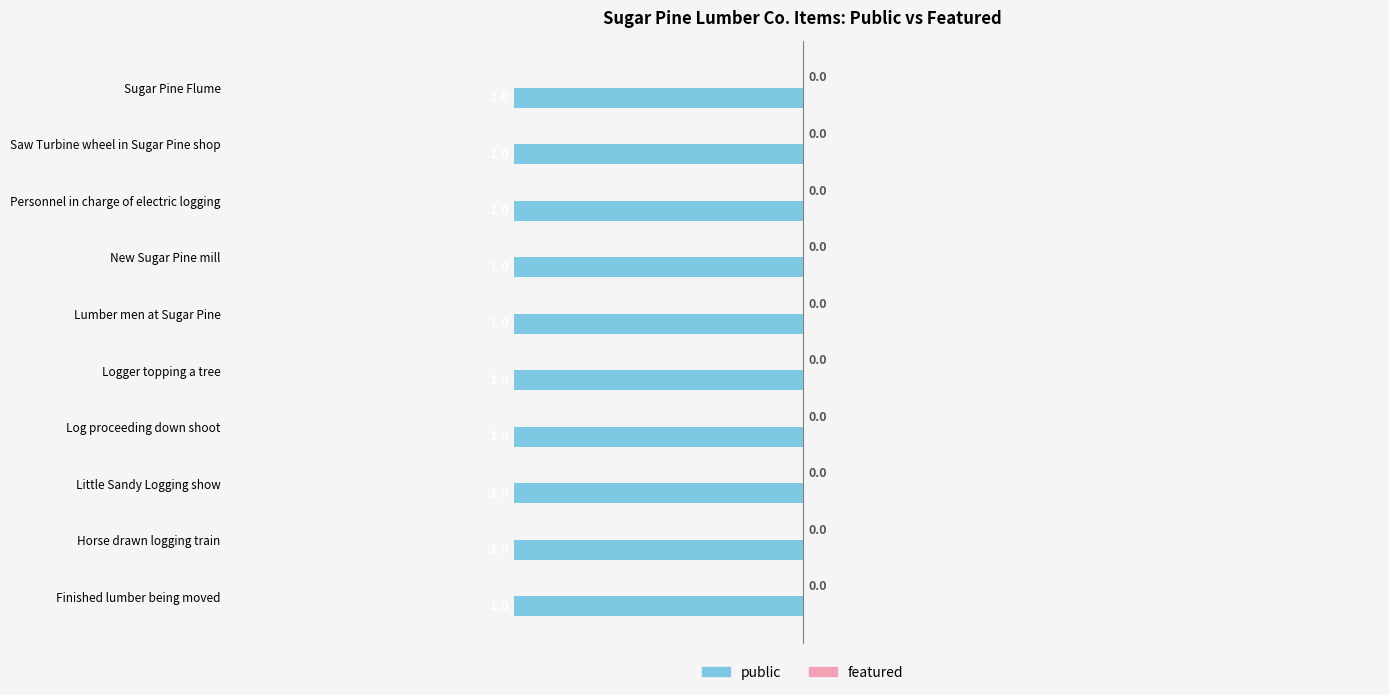

Which category has the highest value in the featured series?

Finished lumber being moved